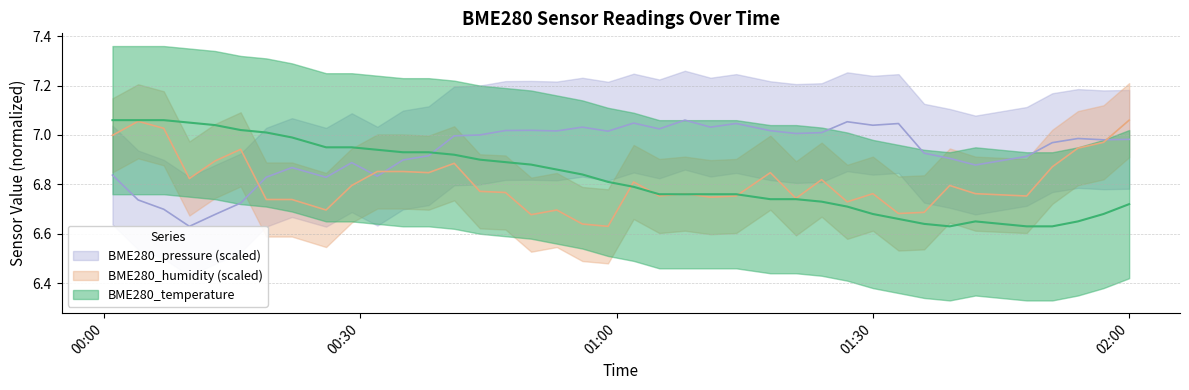

Where is BME280_temperature nearest to the value 6?

2024/02/10 01:39